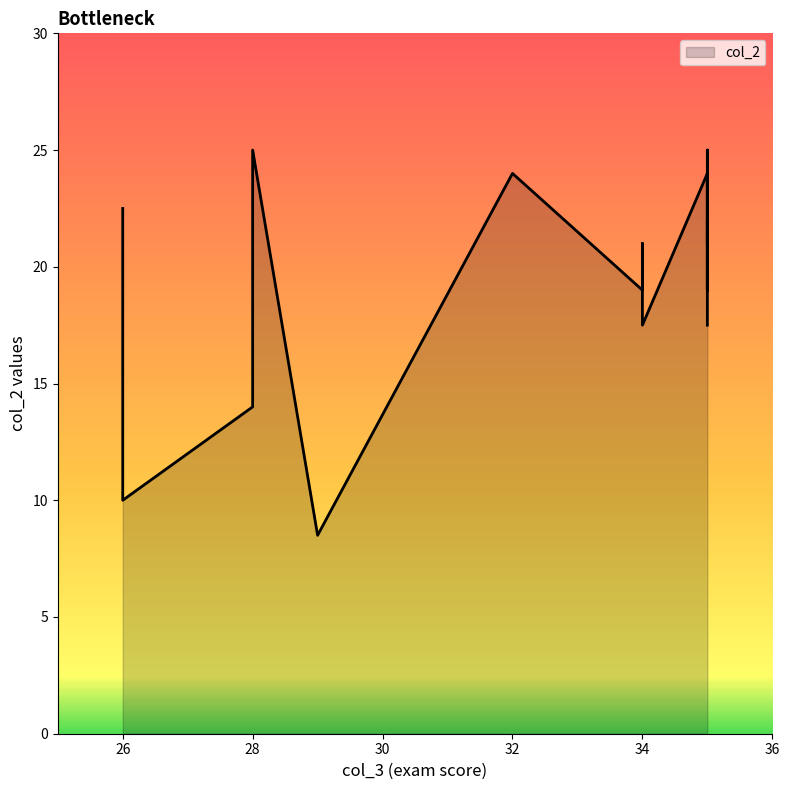

How many distinct data groups are displayed?

1